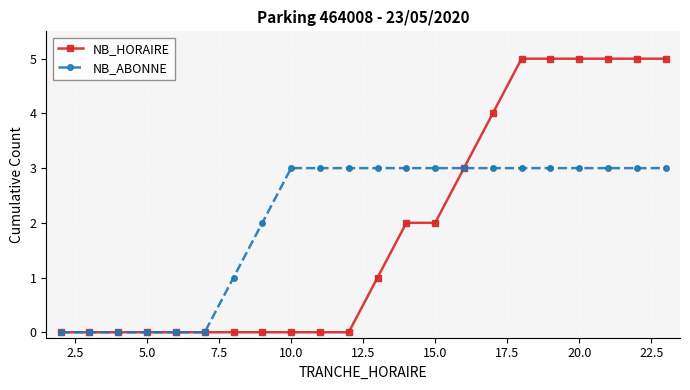

How many values in the NB_HORAIRE series are below 1?

11